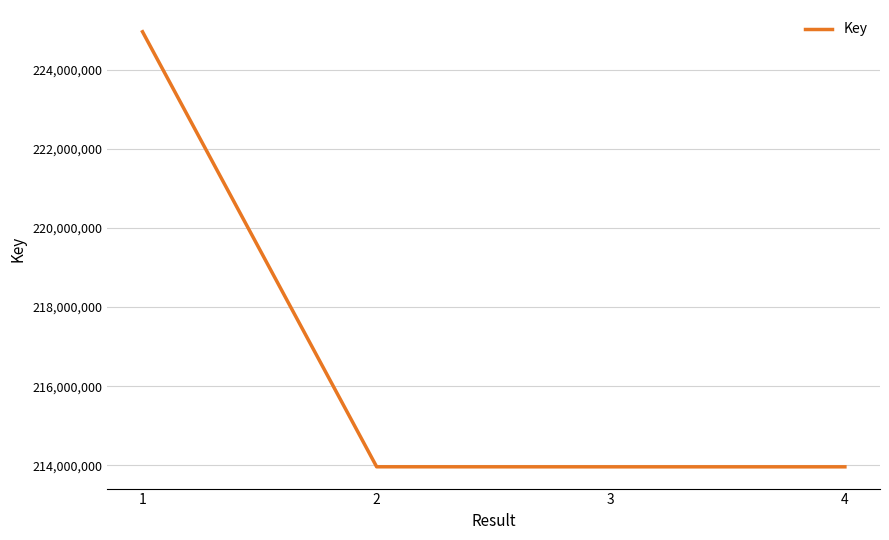

What is the minimum value shown in the chart?

213961807